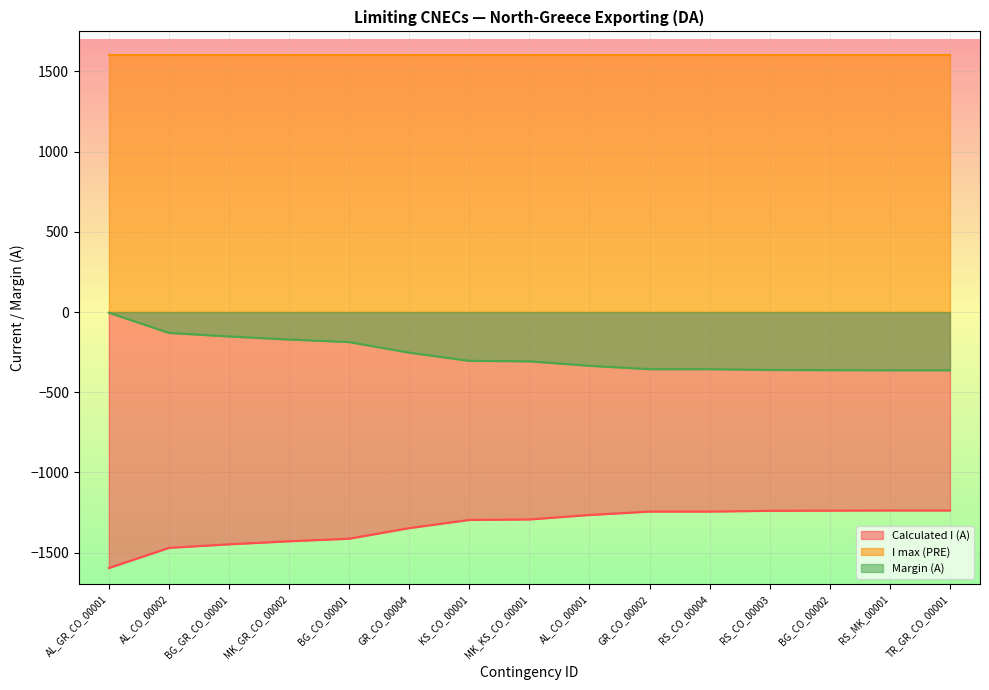

Is the value of Calculated I (A) at AL_CO_00002 greater than the value of Margin (A) at KS_CO_00001?

No